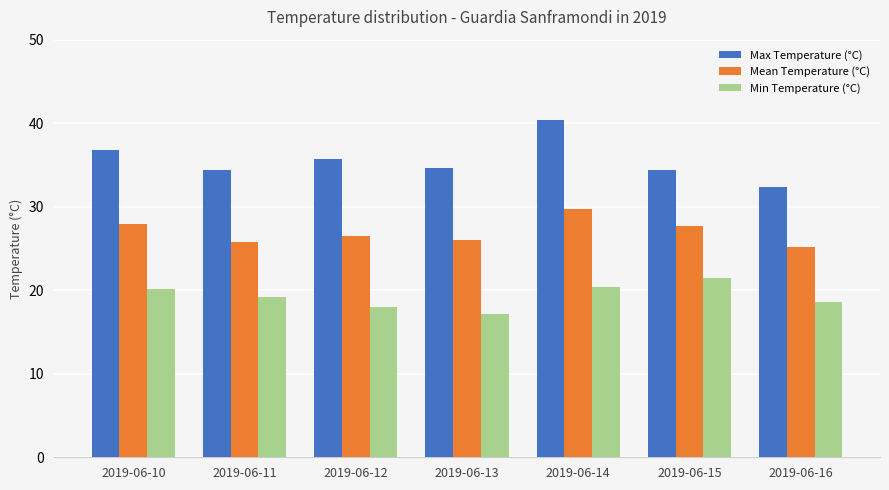

At which label does Min Temperature (°C) first exceed 19?

2019-06-10